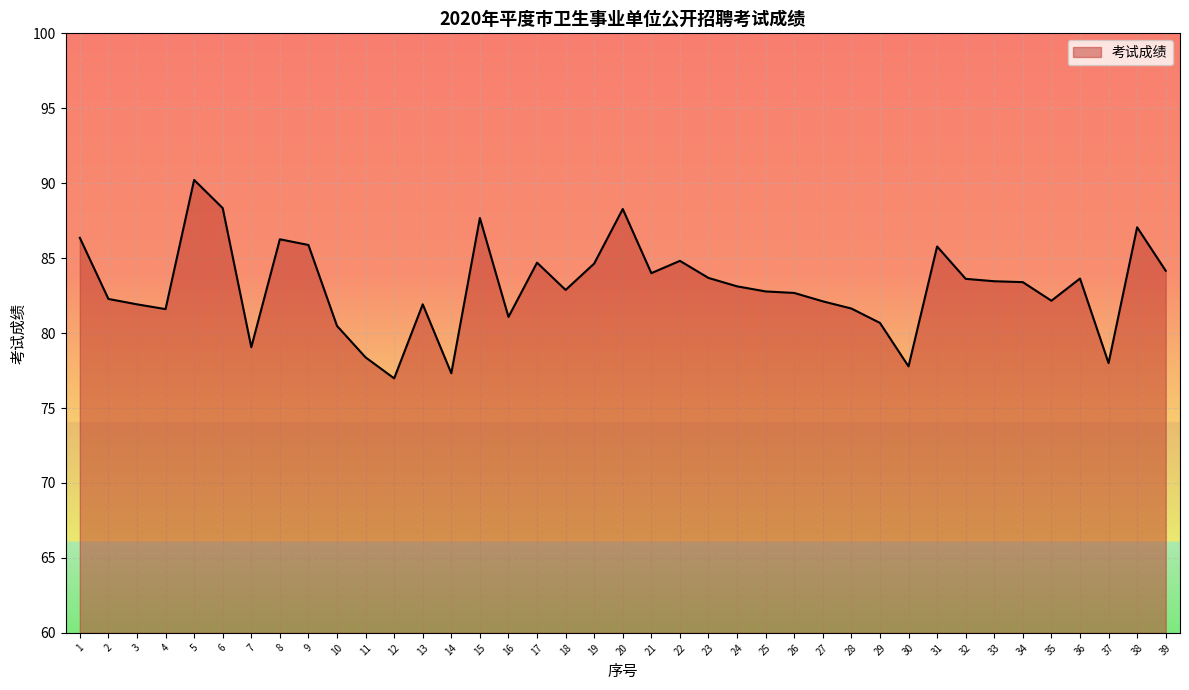

What is the ratio of the value at 28 to the value at 22?

1.0